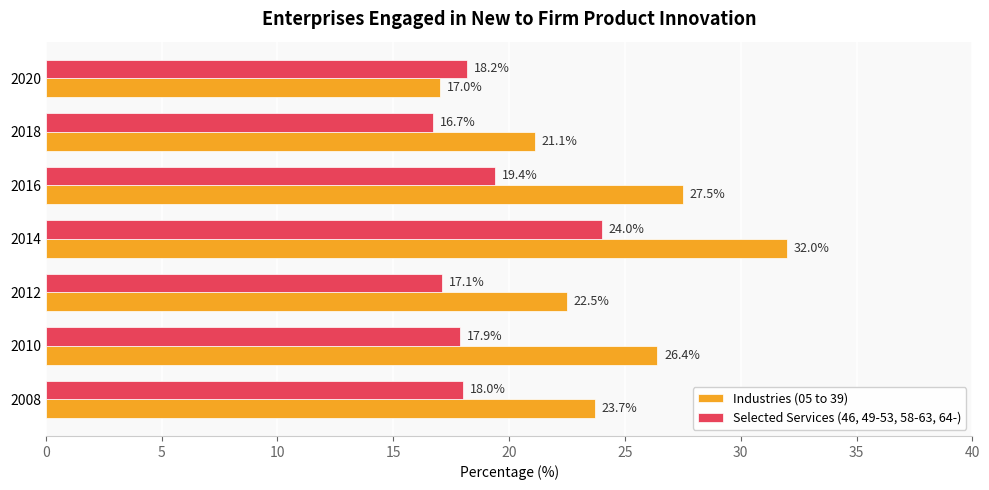

At which category is the sum across all series the highest?

2014